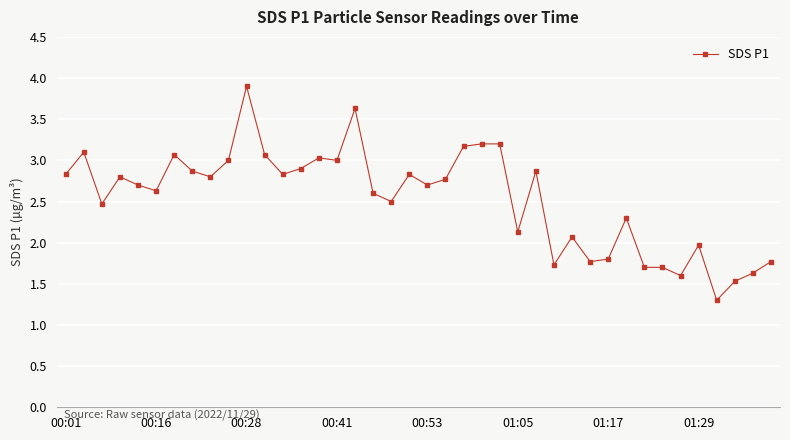

Reading right to left, what are all the values shown in this chart?

1.8	1.6	1.5	1.3	2.0	1.6	1.7	1.7	2.3	1.8	1.8	2.1	1.7	2.9	2.1	3.2	3.2	3.2	2.8	2.7	2.8	2.5	2.6	3.6	3.0	3.0	2.9	2.8	3.1	3.9	3.0	2.8	2.9	3.1	2.6	2.7	2.8	2.5	3.1	2.8